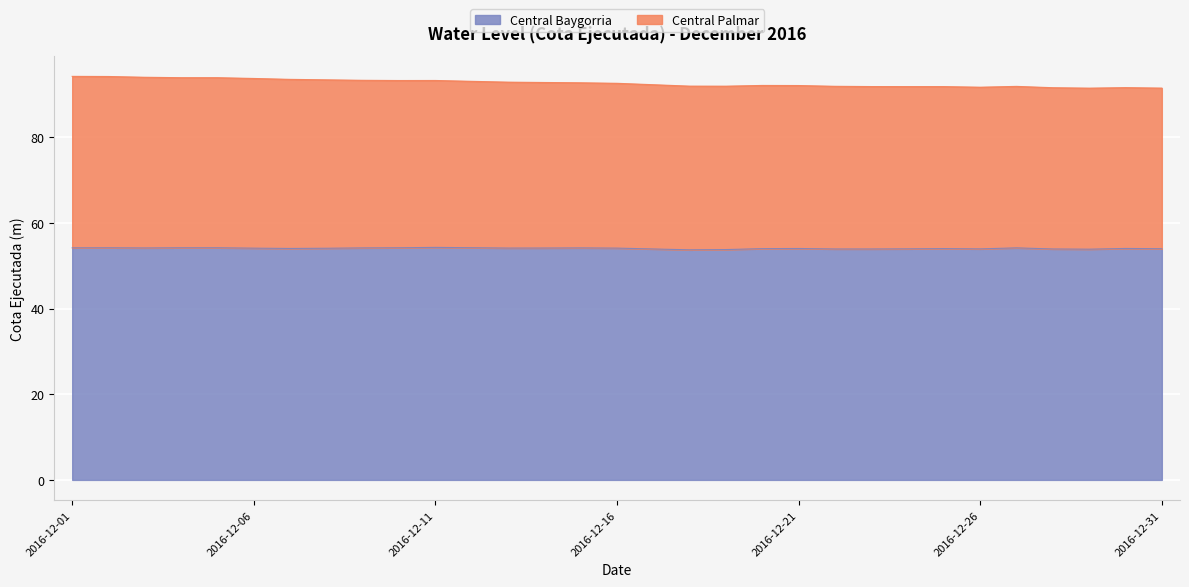

At which category does Central Baygorria reach its first local peak?

2016-12-02